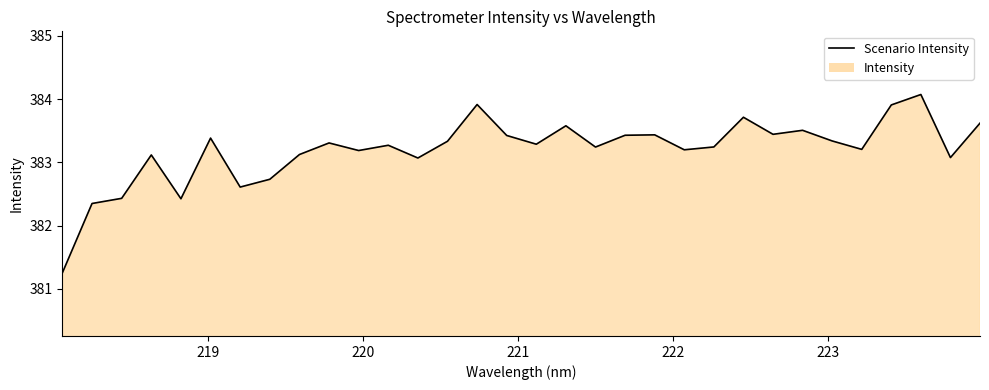

What is the maximum value shown in the chart?

384.1